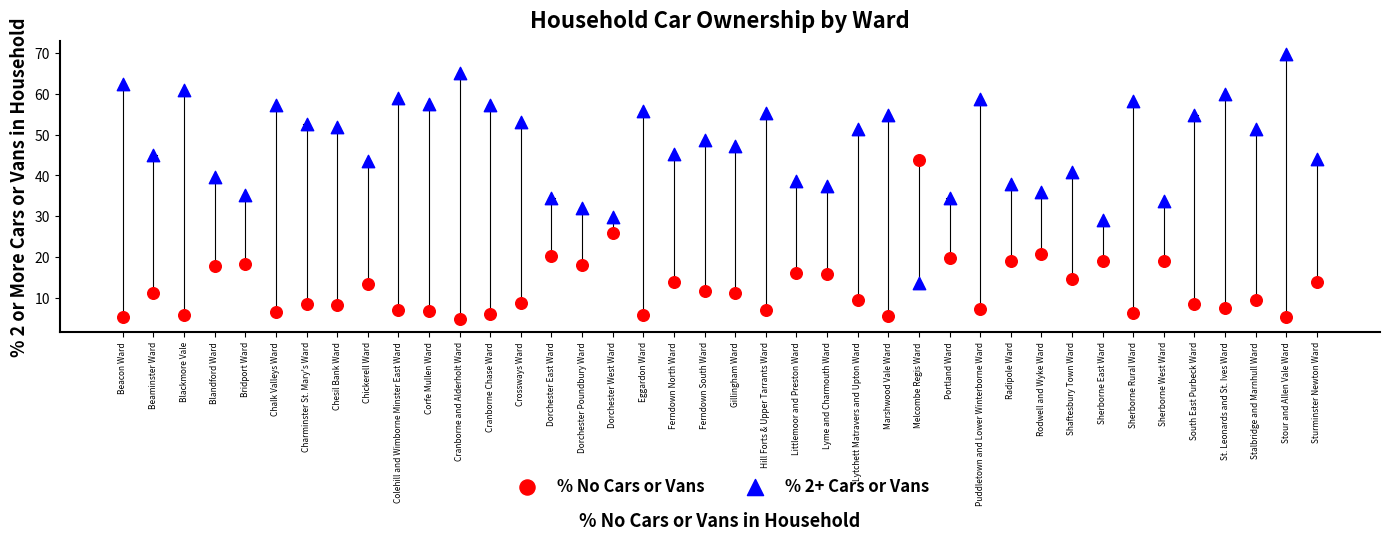

In the % No Cars or Vans series, what Y value is closest to 24?

25.9